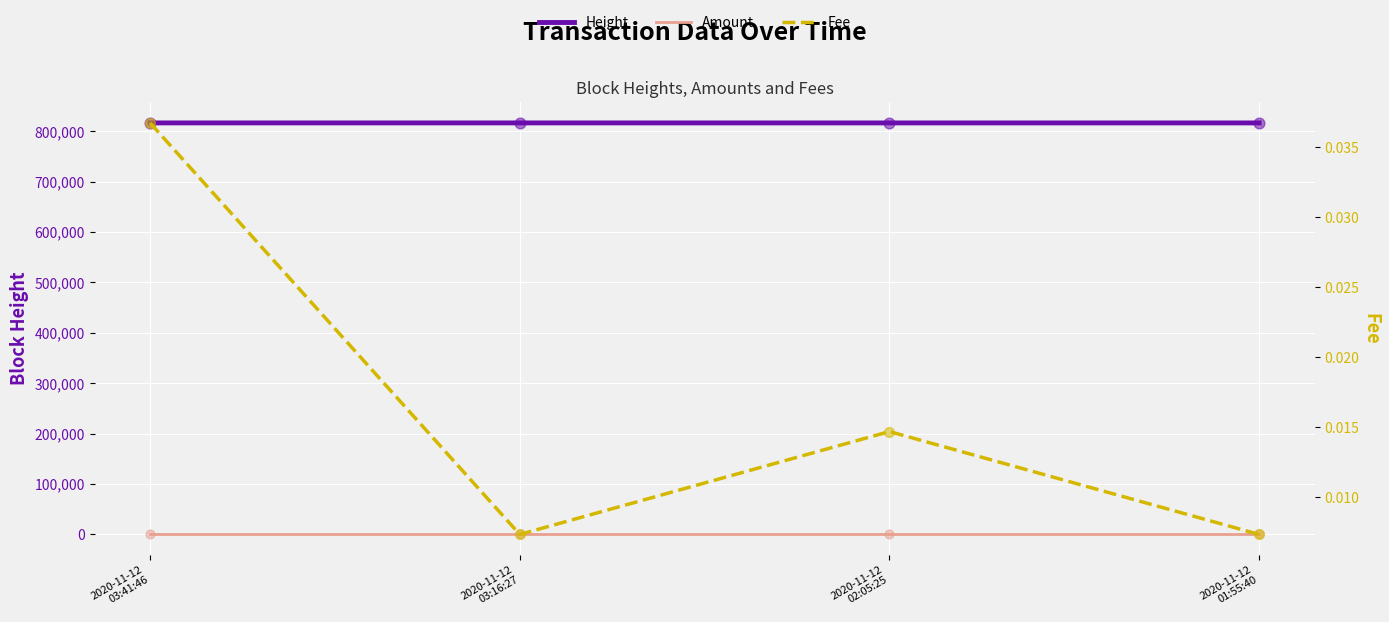

What are all the series names shown in the legend?

Height, Amount, Fee